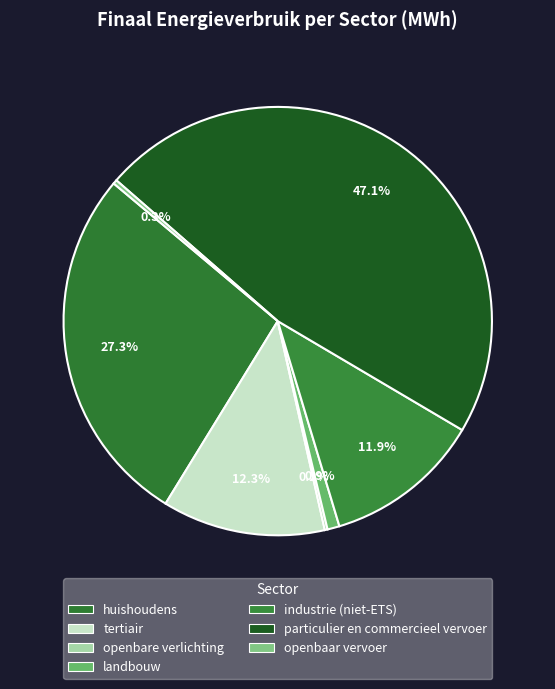

What percentage is NOT represented by tertiair?

87.7%